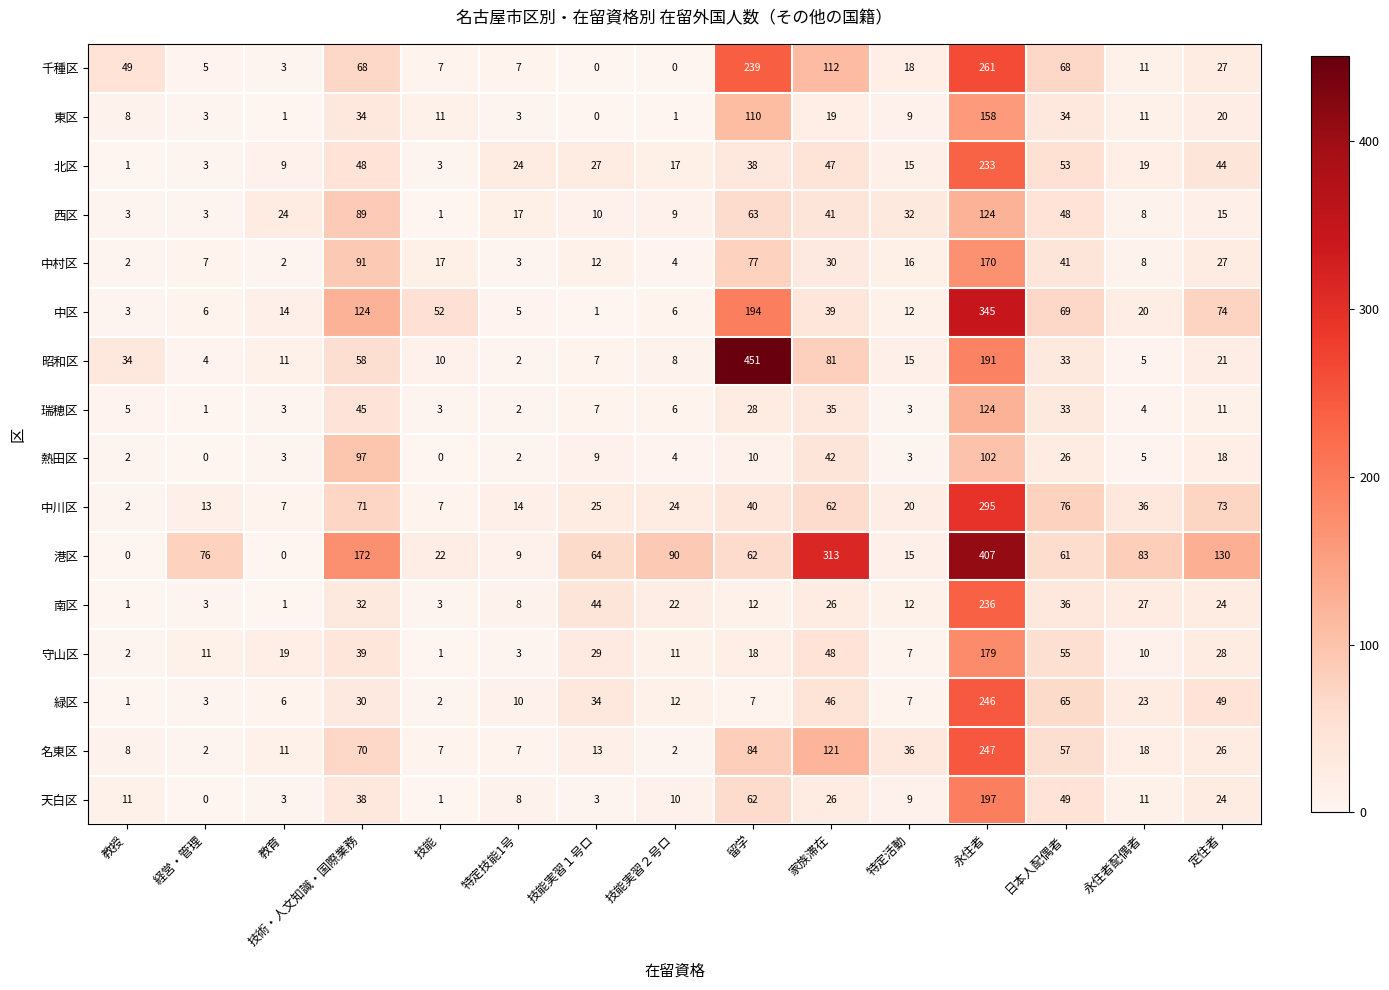

Which series has the widest spread of values?

昭和区